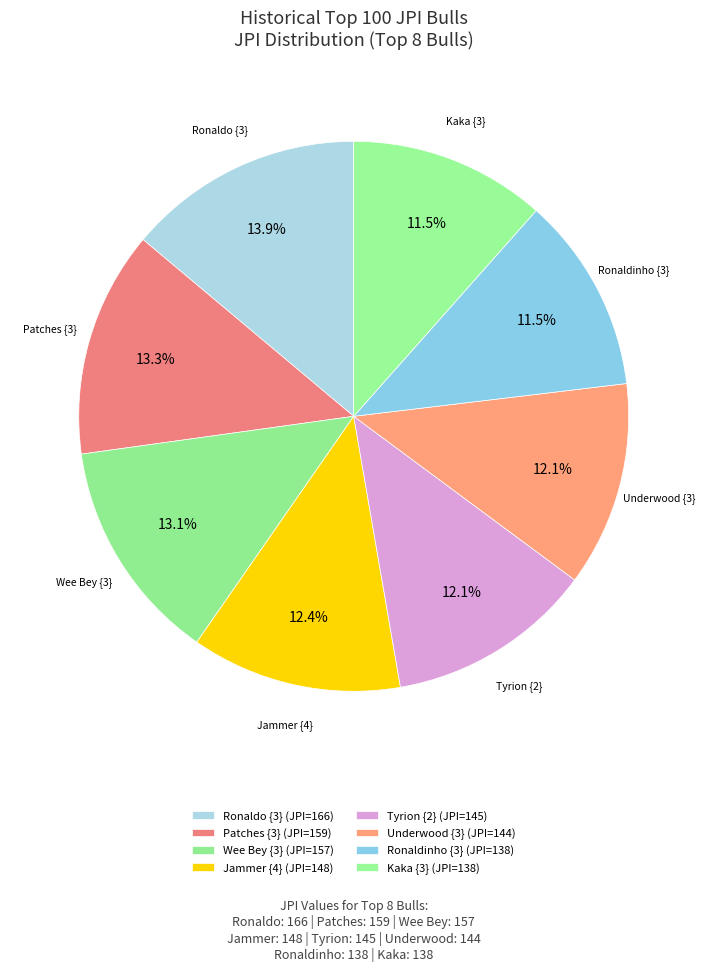

How many slices are in this pie chart?

8